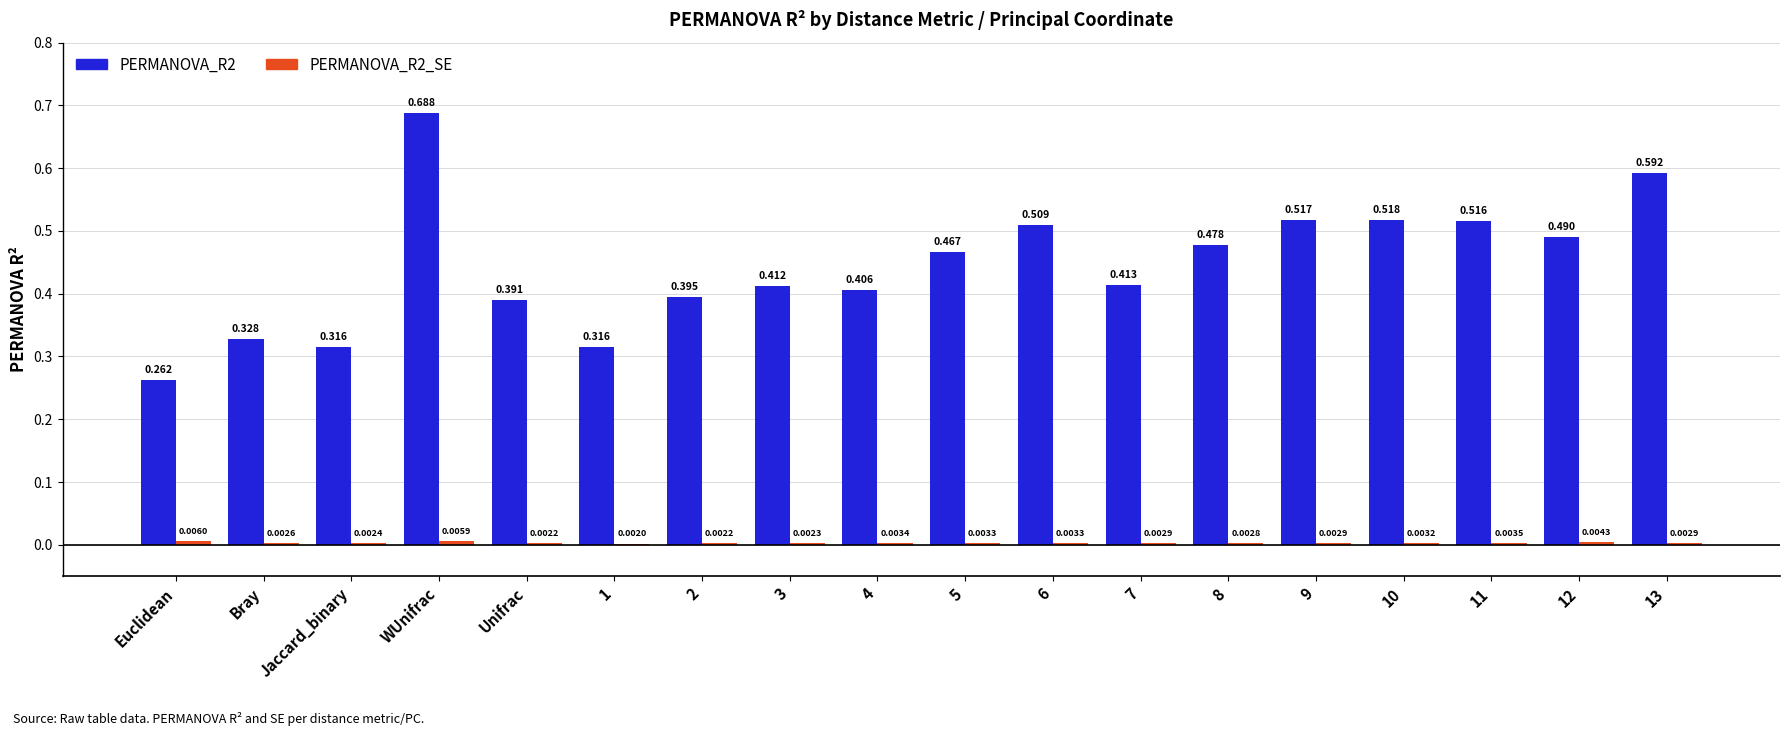

At which label is PERMANOVA_R2 closest to 0?

Euclidean